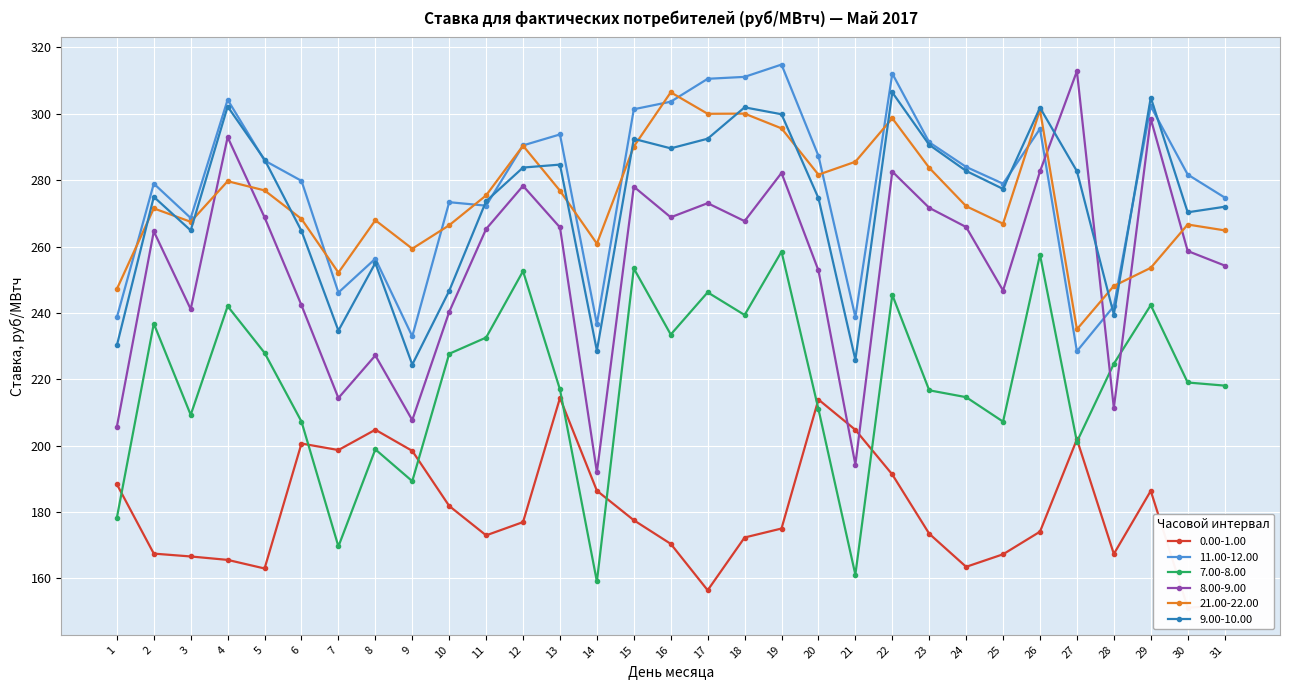

List the series in order of their peak value, lowest first.

0.00-1.00, 7.00-8.00, 9.00-10.00, 21.00-22.00, 8.00-9.00, 11.00-12.00